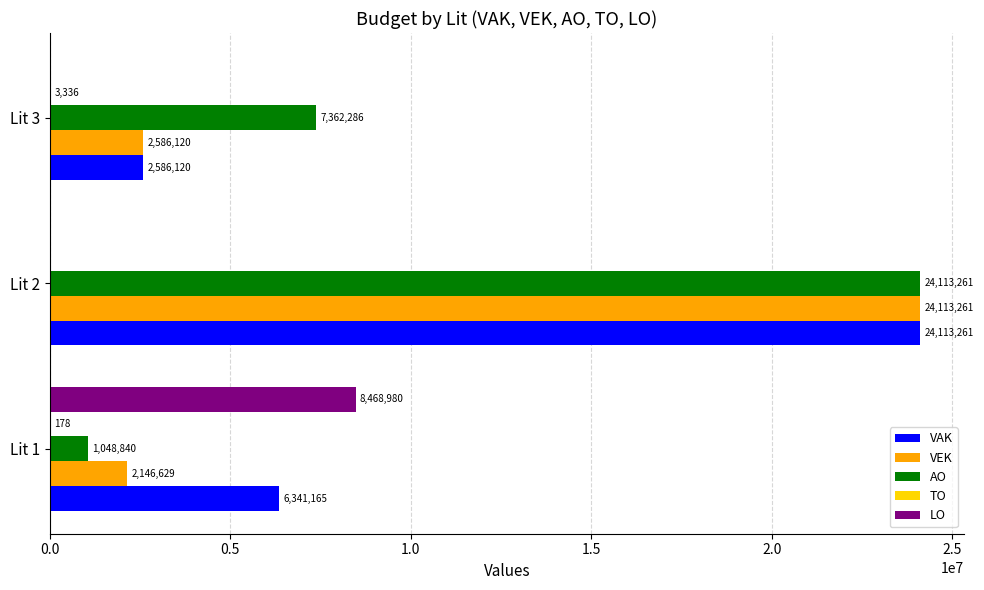

How many series are shown in this chart?

5